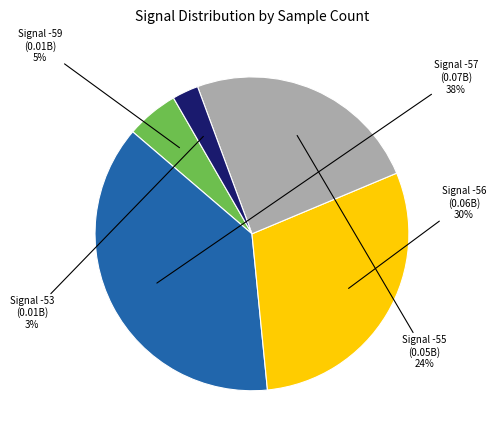

To the nearest percent, what portion does Signal -57 represent?

38%